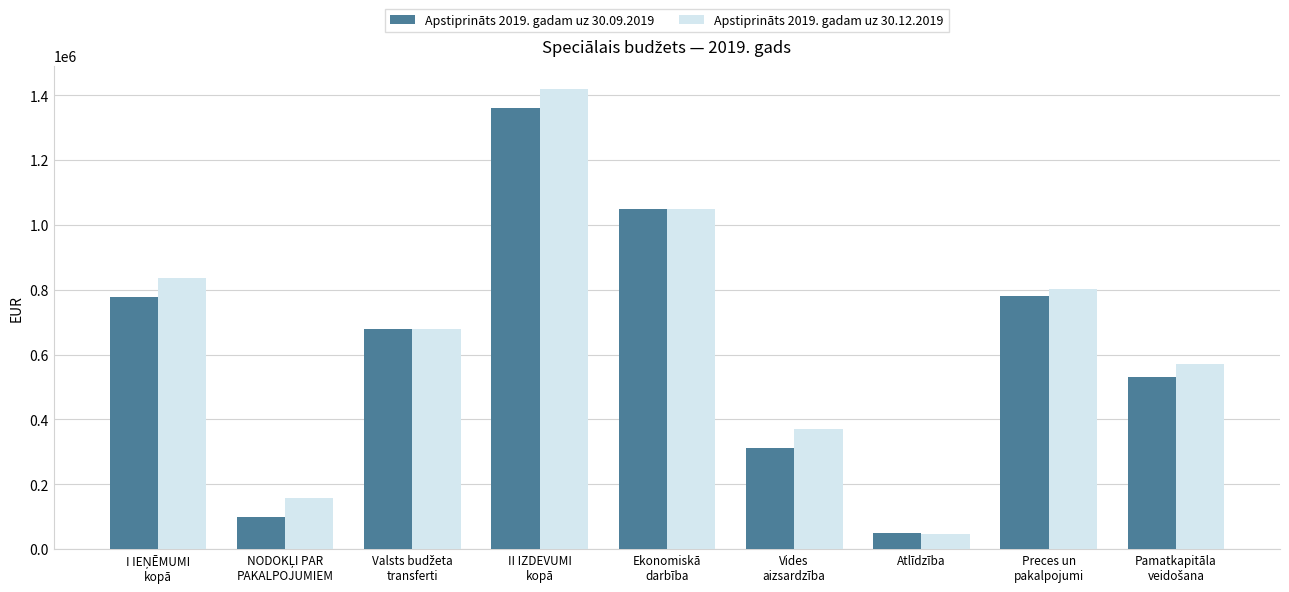

At how many categories does at least one series exceed 224834?

7